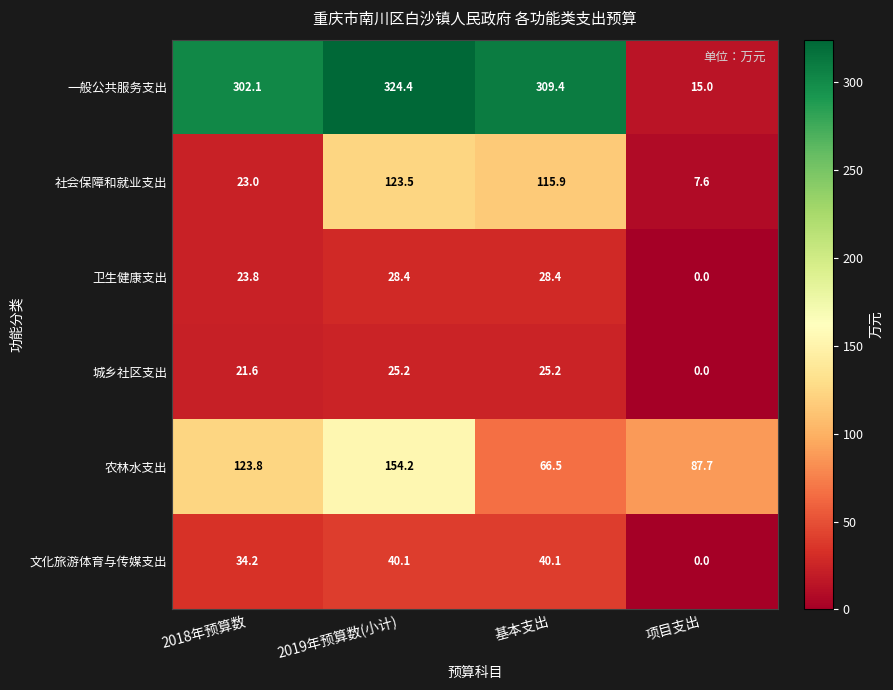

What is the total value across all series at 2019年预算数(小计)?

695.8